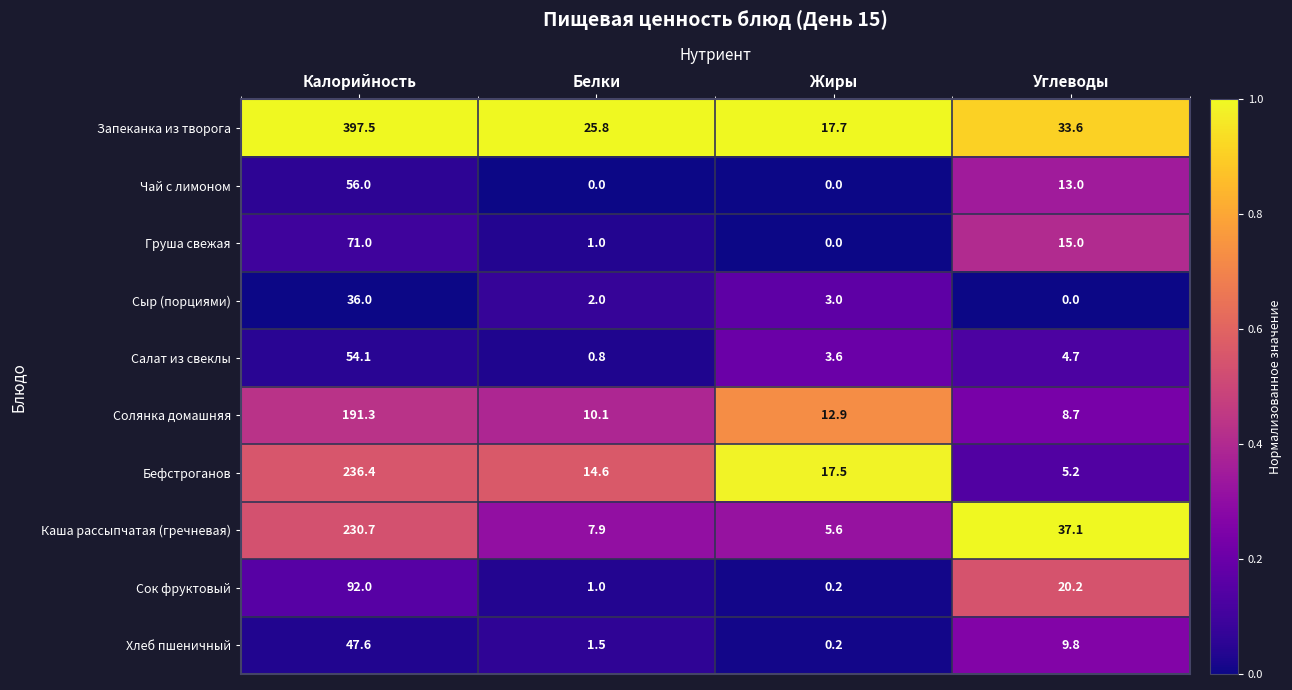

True or false: Солянка домашняя has a value of 191.3 at Калорийность.

True